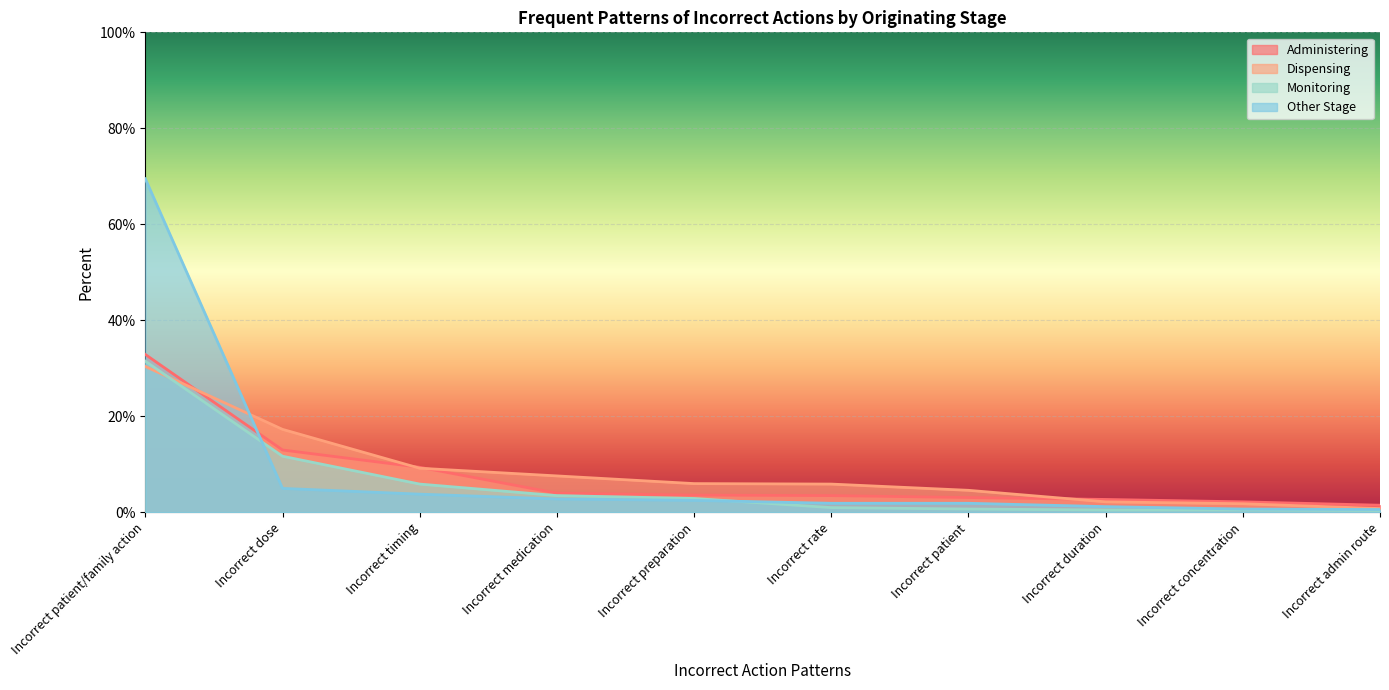

Which has a higher value, Incorrect patient/family action or Incorrect rate?

Incorrect patient/family action